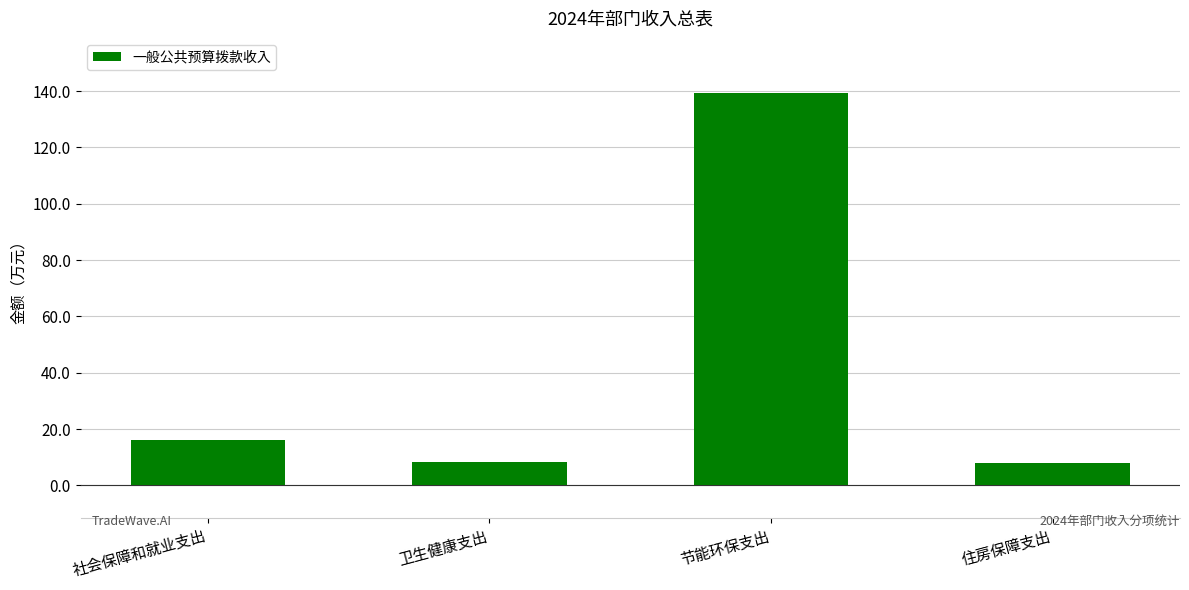

What is the value of the 2nd bar from the left?

8.1